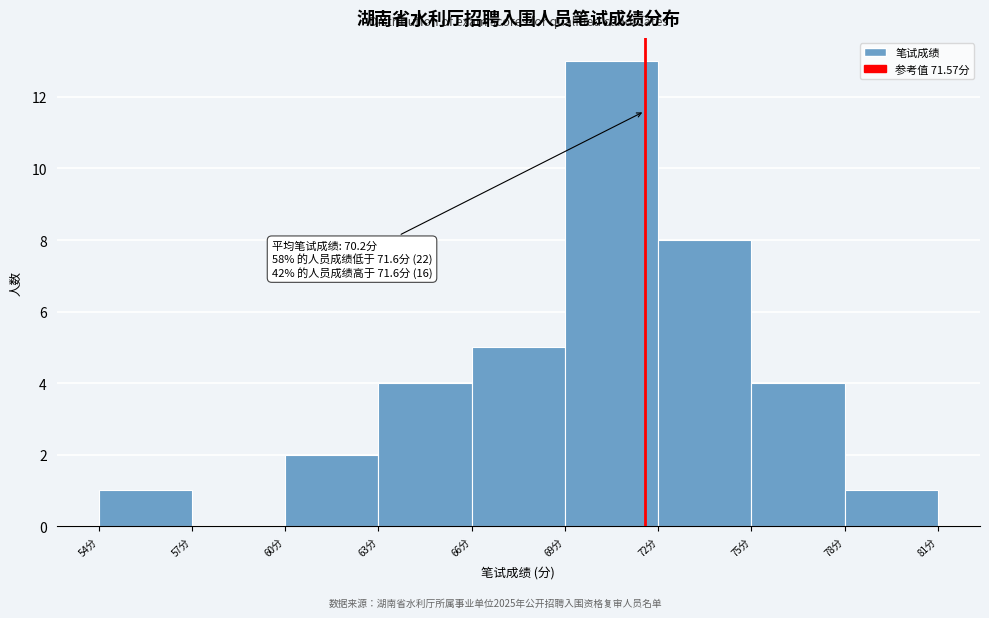

Which range on the x-axis has the tallest bar?

69 to 72